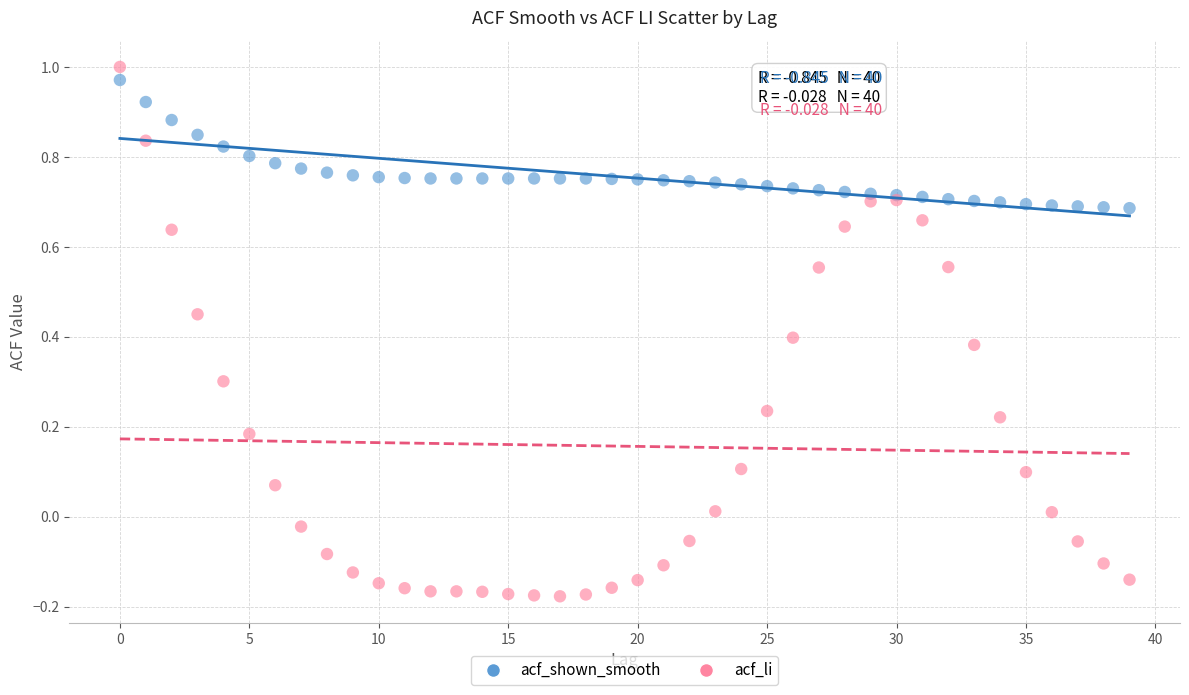

Which series contains the lowest Y value?

acf_li